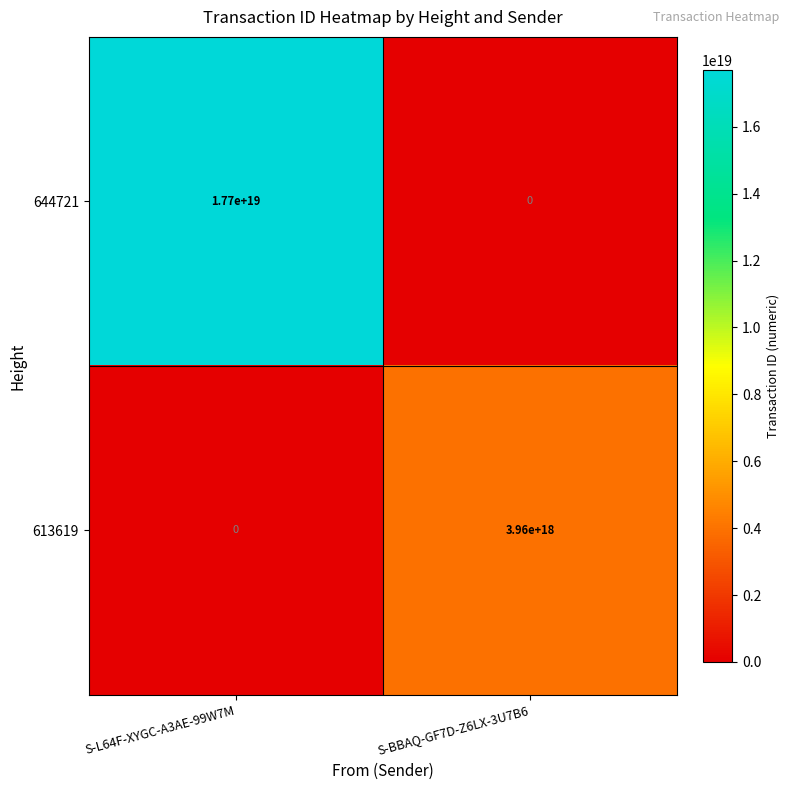

How many values in 644721 are above zero?

1